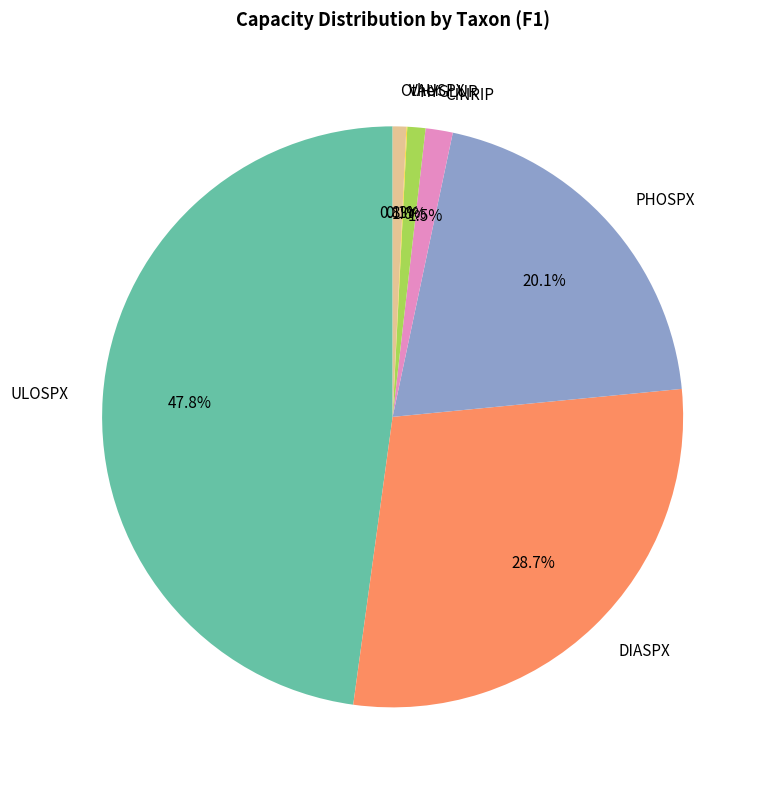

What is the total percentage of Other and ULOSPX?

48.6%